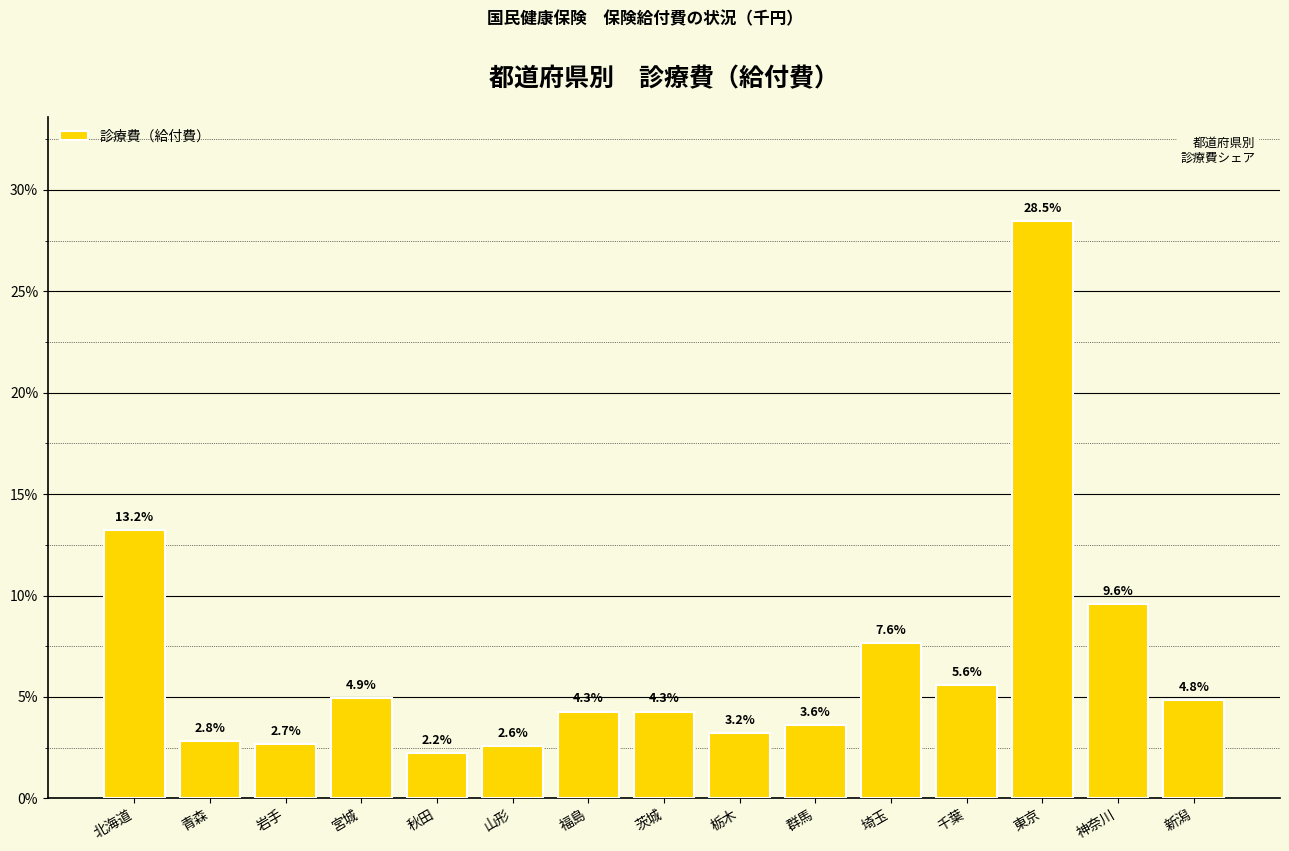

Are the bars horizontal?

No